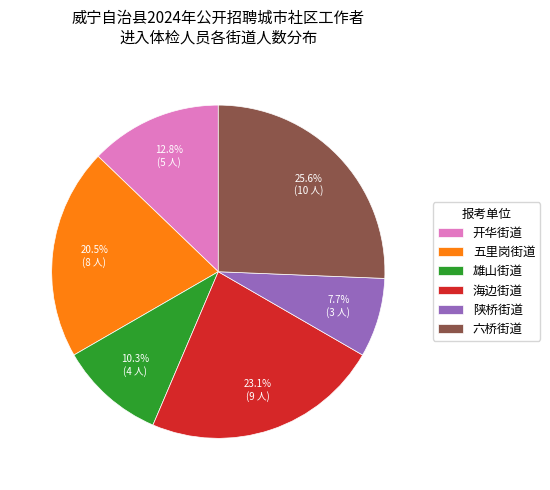

To the nearest percent, what is the combined percentage of 雄山街道 and 海边街道?

33%